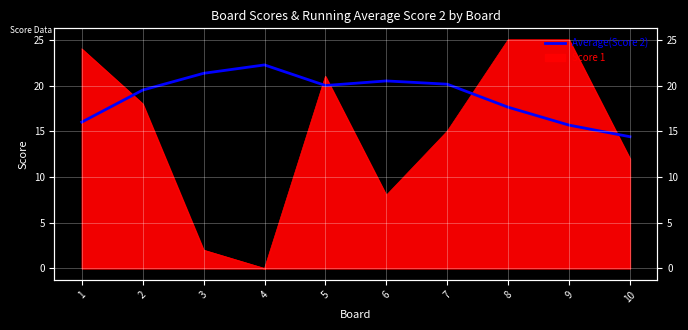

What is the maximum value shown in the chart?

22.2